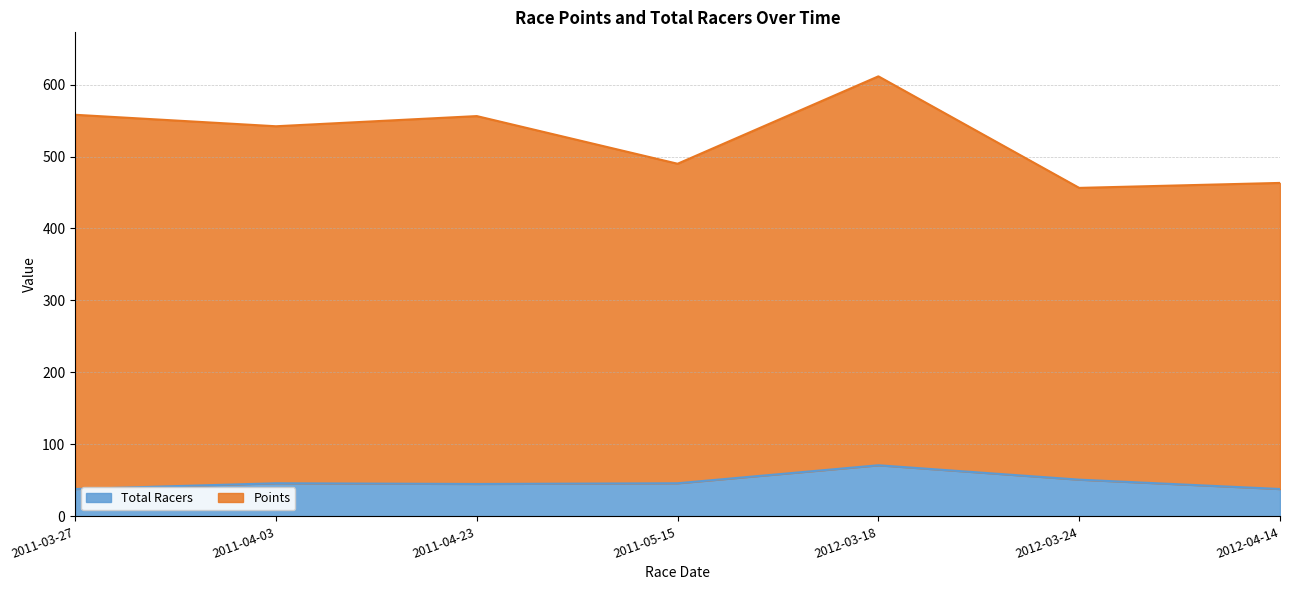

At which category is the sum across all series the highest?

2012-03-18